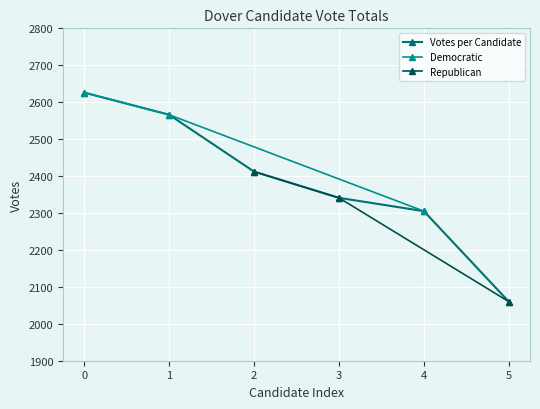

What is the minimum value for Votes per Candidate?

2060